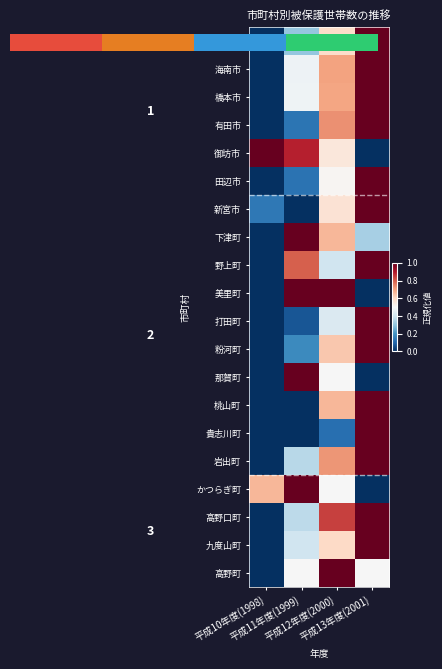

What is the difference between the maximum and minimum values in the 田辺市 series?

1.0